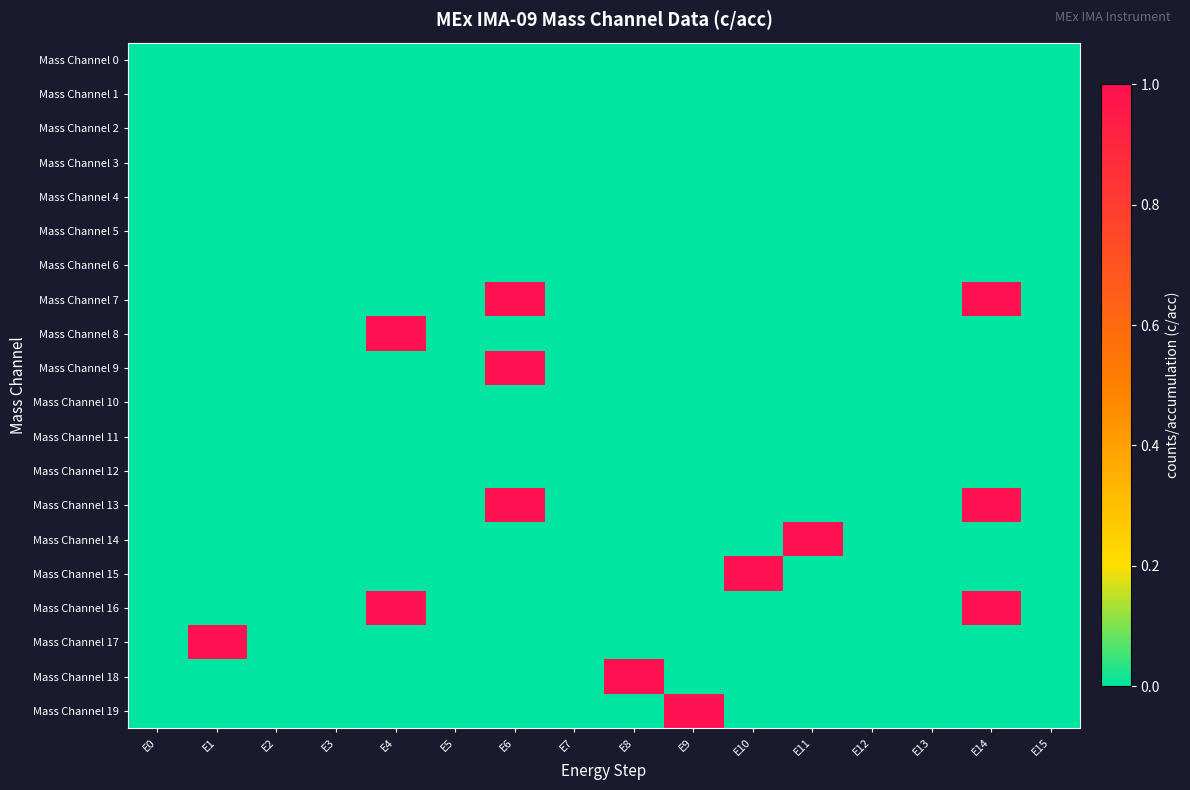

How many categories are shown in the chart?

16